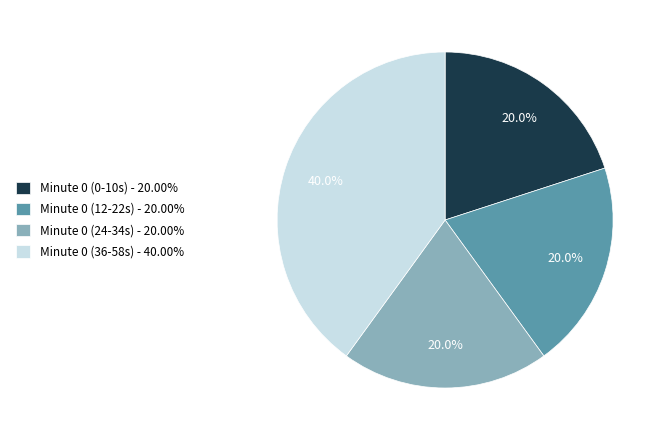

Combined, what portion of the pie is Minute 0 (0-10s) - 20.00% and Minute 0 (12-22s) - 20.00%?

40.0%